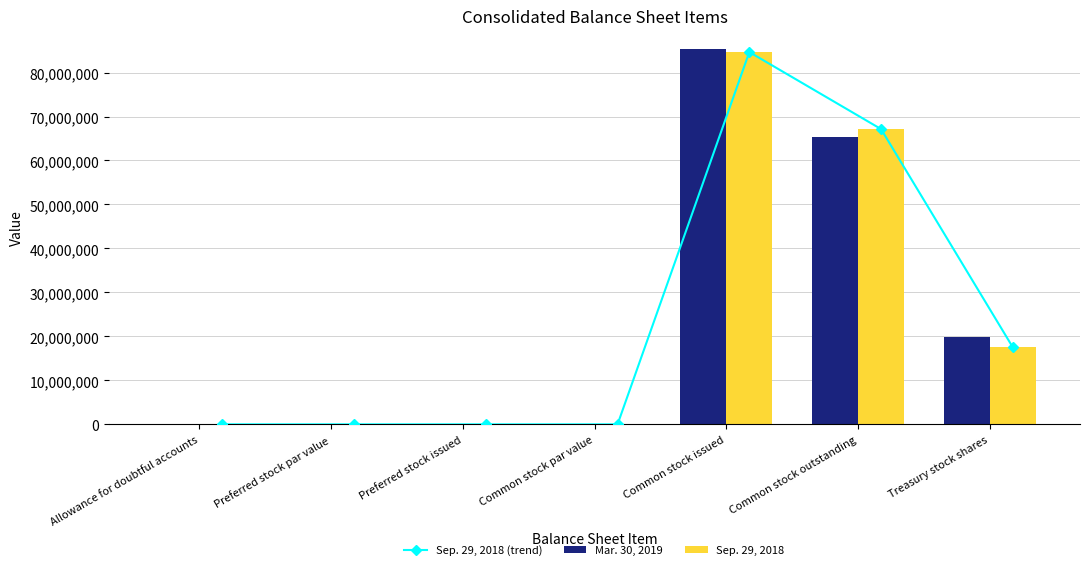

What position from the right is Allowance for doubtful accounts?

7